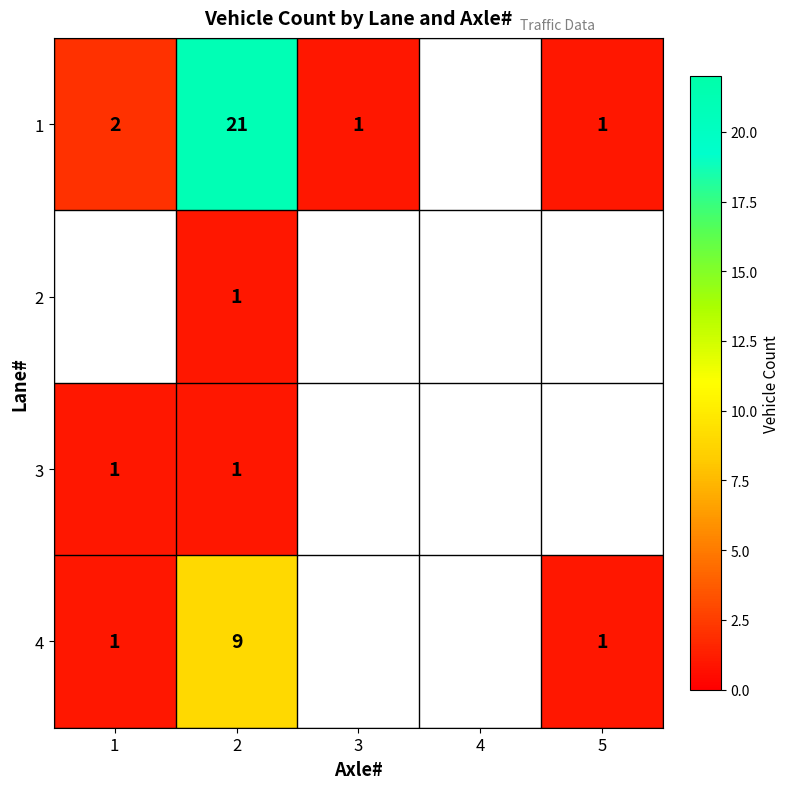

Is it true that 2 equals 1 at 2?

True